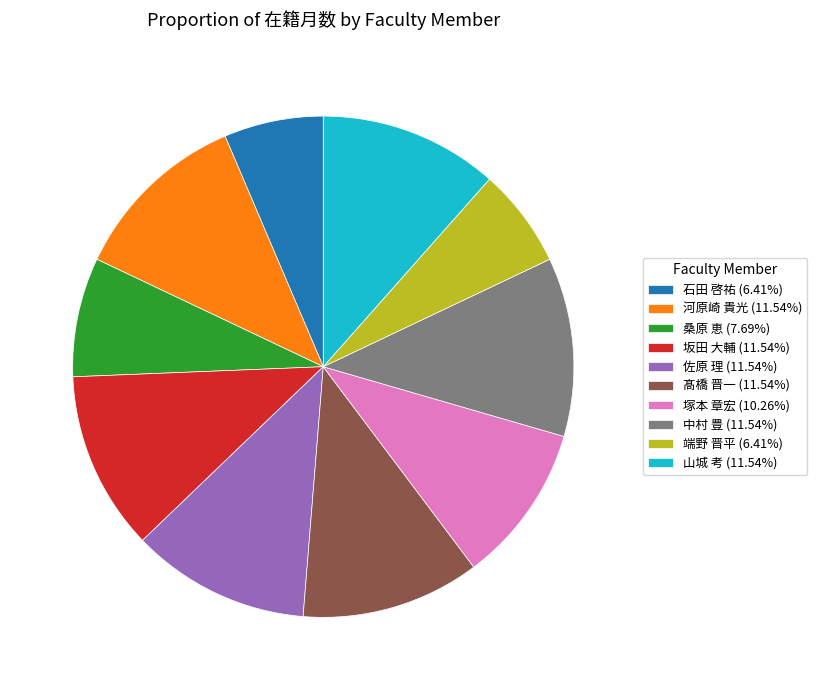

Is 石田 啓祐 the majority of the pie?

No